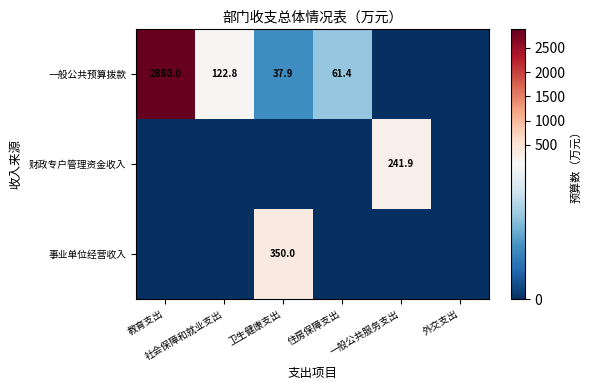

At how many categories does at least one series exceed 1721?

1